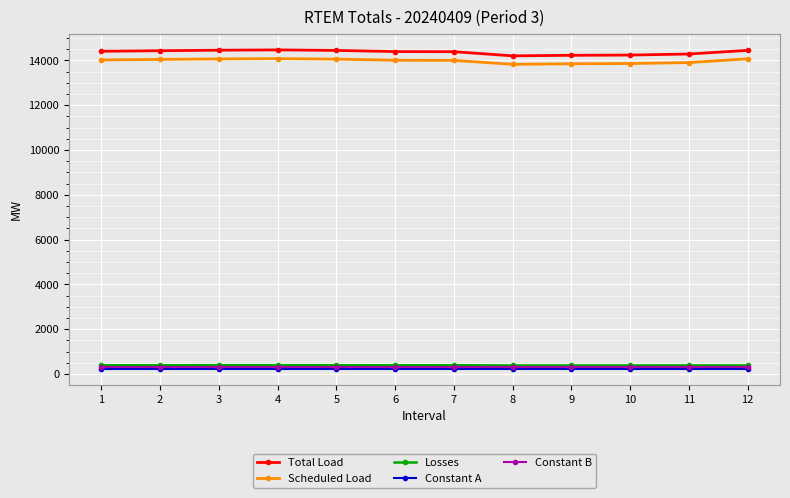

True or false: Total Load and Constant A cross at least once.

False